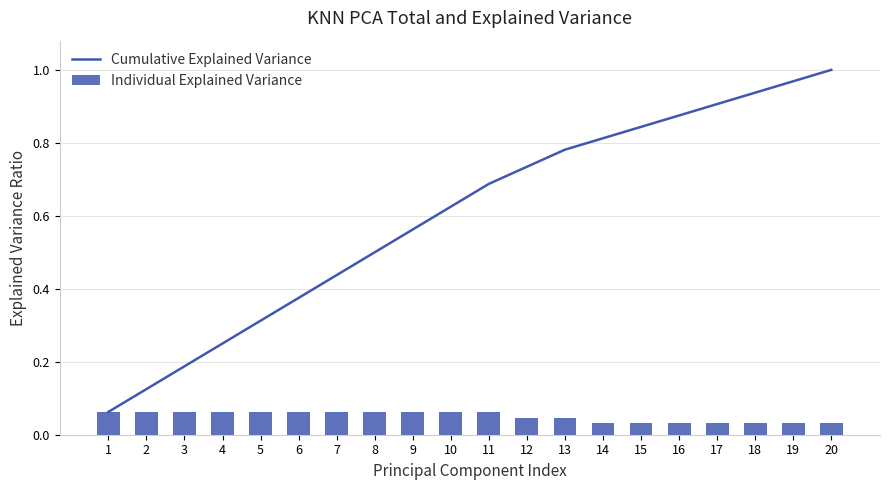

Is it true that Cumulative Explained Variance equals 0.3 at 20?

False